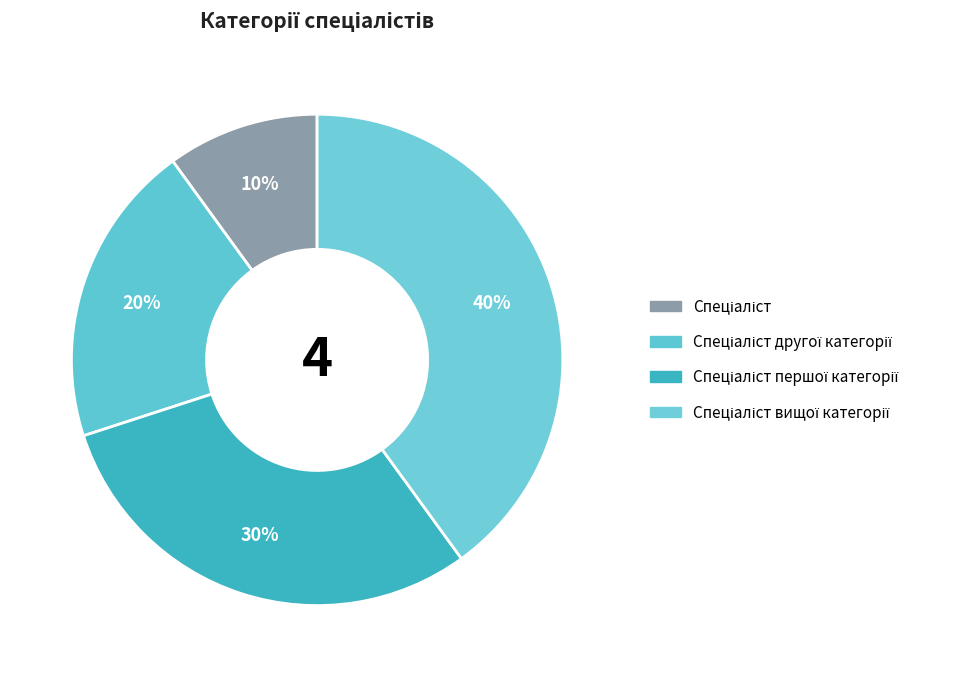

How many segments does this pie chart have?

4